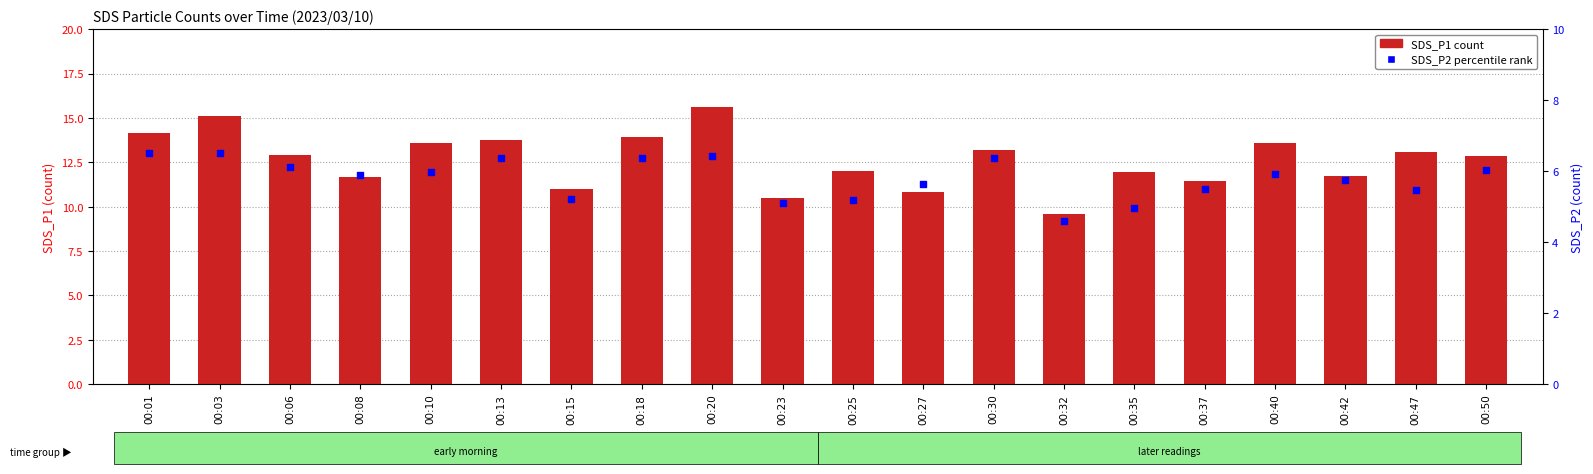

Which series has the largest total across all categories?

SDS_P1